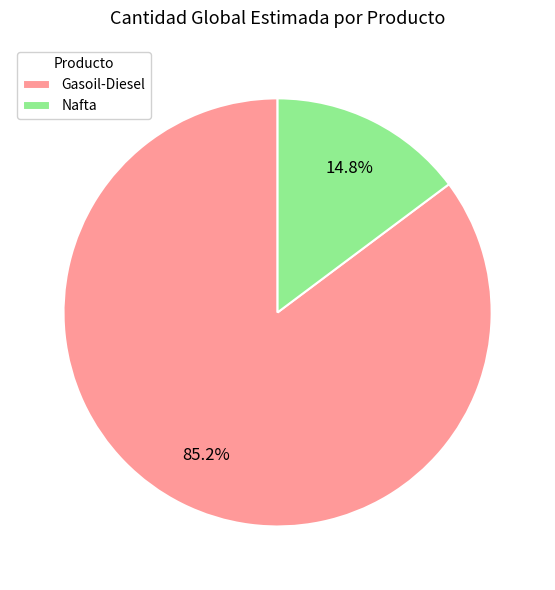

Rank the categories by value from lowest to highest.

Nafta, Gasoil-Diesel